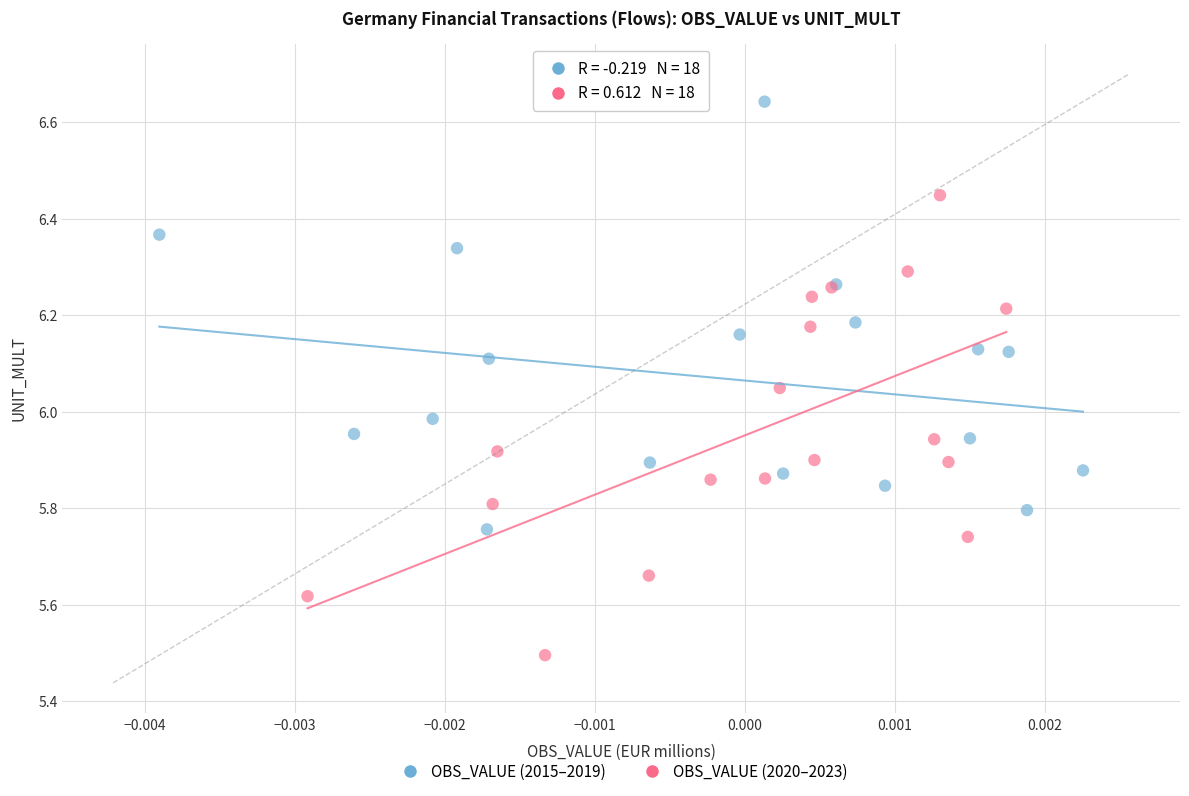

Which series contains the highest Y value?

OBS_VALUE (2015–2019)